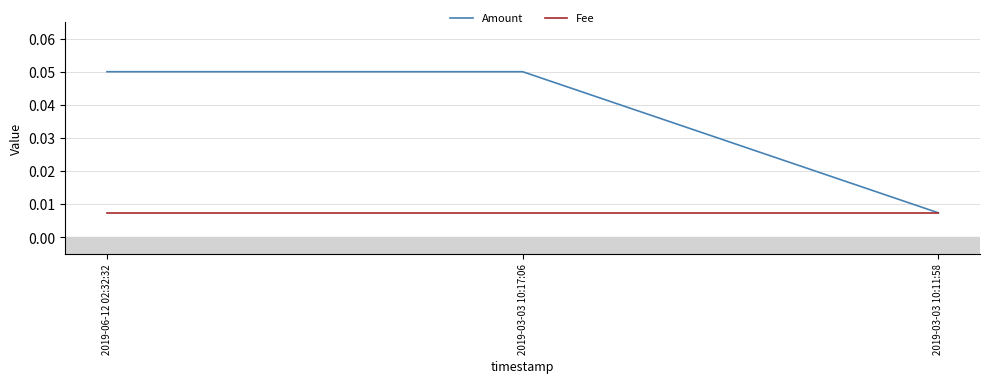

Is the value of Fee at 2019-03-03 10:11:58 greater than the value of Amount at 2019-06-12 02:32:32?

No